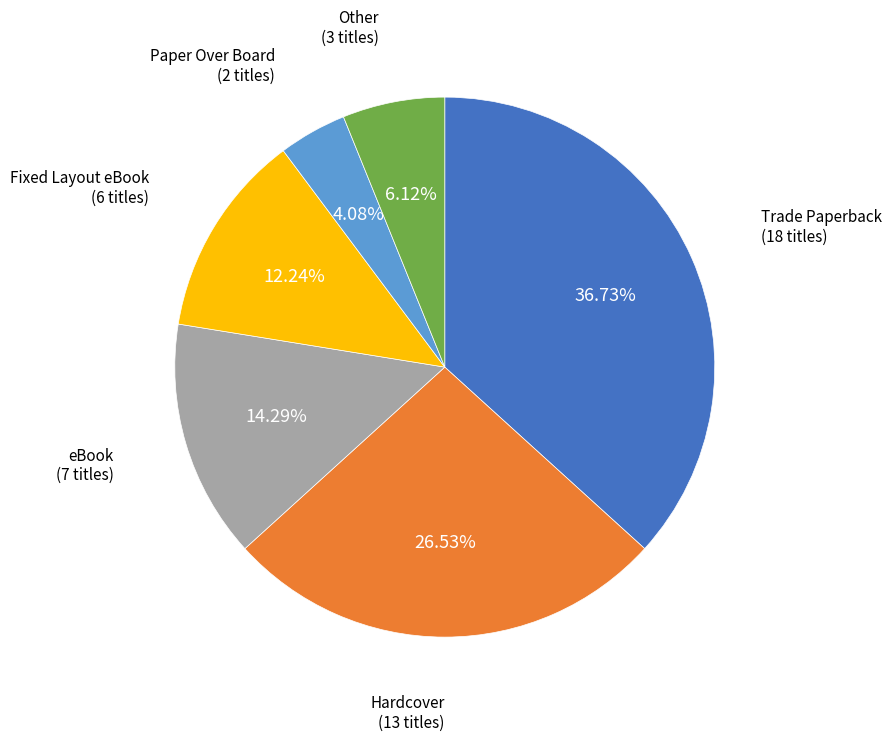

Does any single category account for the majority?

No